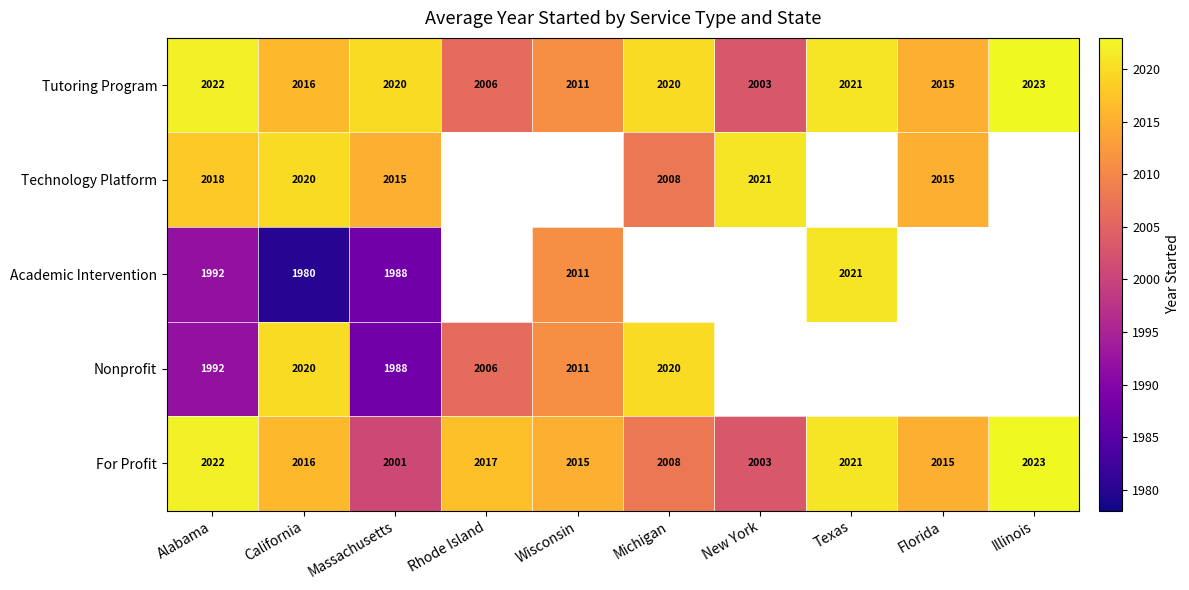

At which label does Tutoring Program first exceed 2020?

Alabama